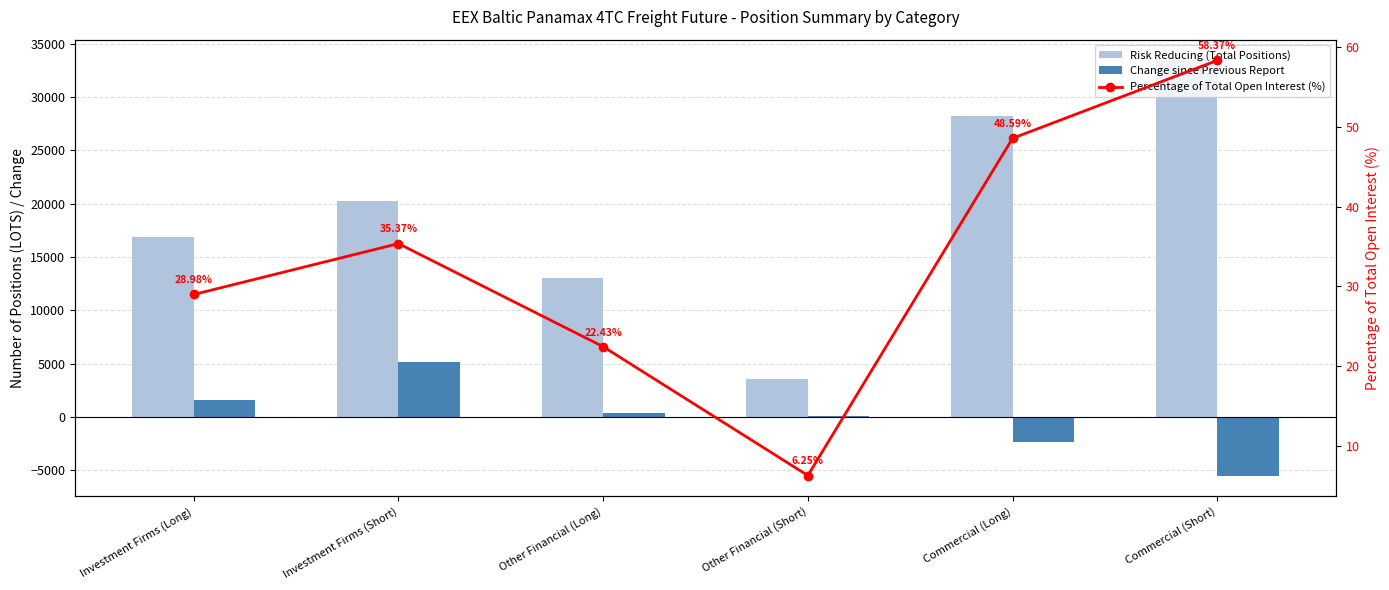

How many groups of bars are there?

6